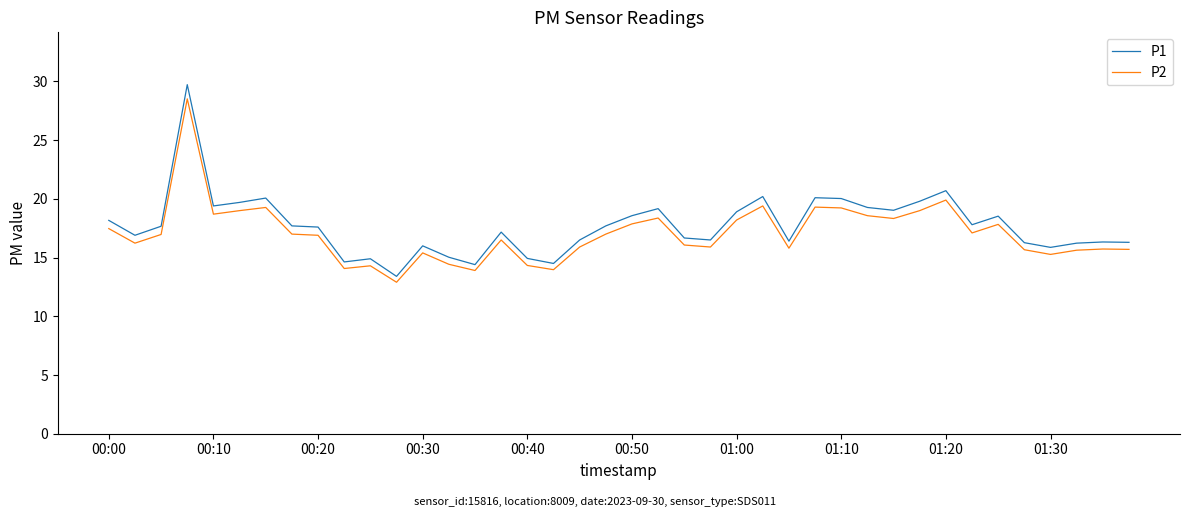

How many lines are shown in the chart?

2